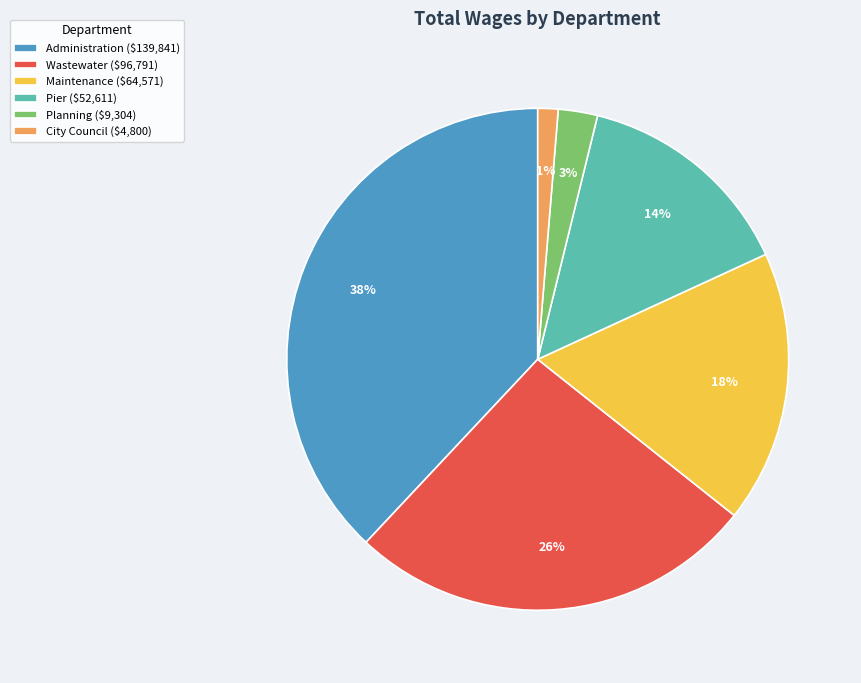

Combined, do Pier and Planning account for over 50%?

No